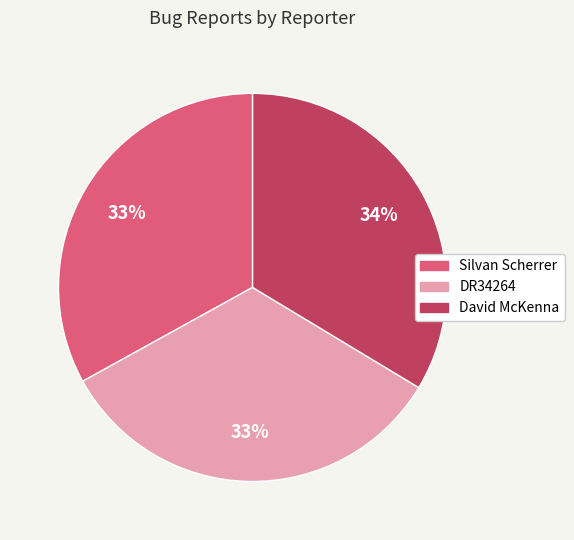

Is there any slice that represents more than half of the pie?

No